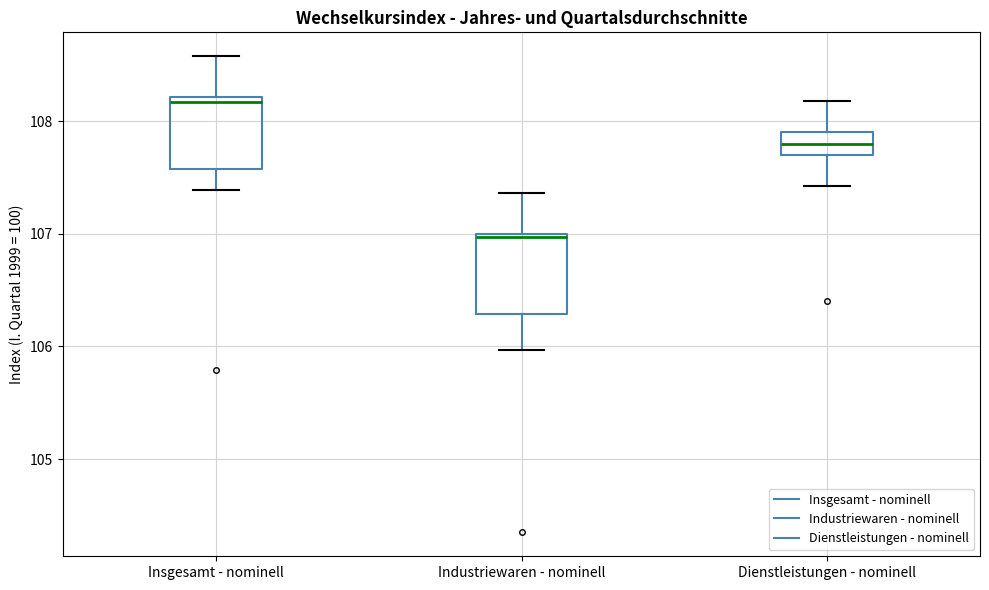

Reading left to right, transcribe this box plot: for each box, give where its median line is, the range the box spans, and where its two whiskers end, as read against the y-axis. The values are not printed on the chart, so give them approximately, as read against the axis.

Insgesamt - nominell: median 108.2 (just below the box's upper edge), box 107.6 to 108.2, whiskers 107.4 to 108.6
Industriewaren - nominell: median 107.0, box 106.3 to 107.0, whiskers 106.0 to 107.4
Dienstleistungen - nominell: median 107.8, box 107.7 to 107.9, whiskers 107.4 to 108.2